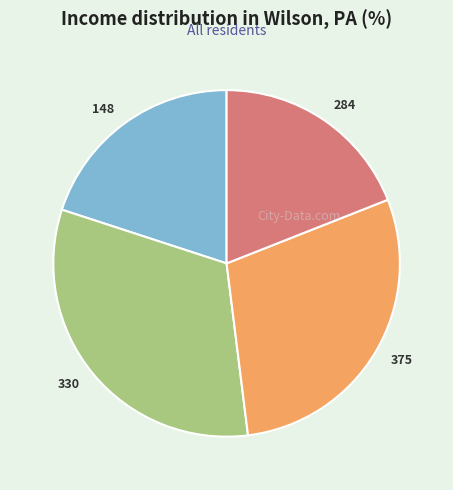

Combined, do 148 and 330 account for over 50%?

Yes